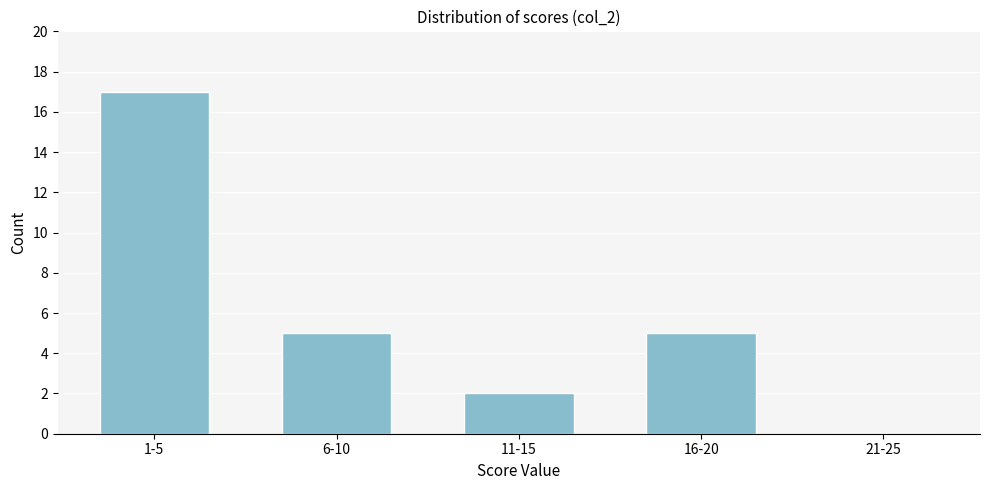

Reading left to right, transcribe all the data shown in this chart.

1-5=17	6-10=5	11-15=2	16-20=5	21-25=0